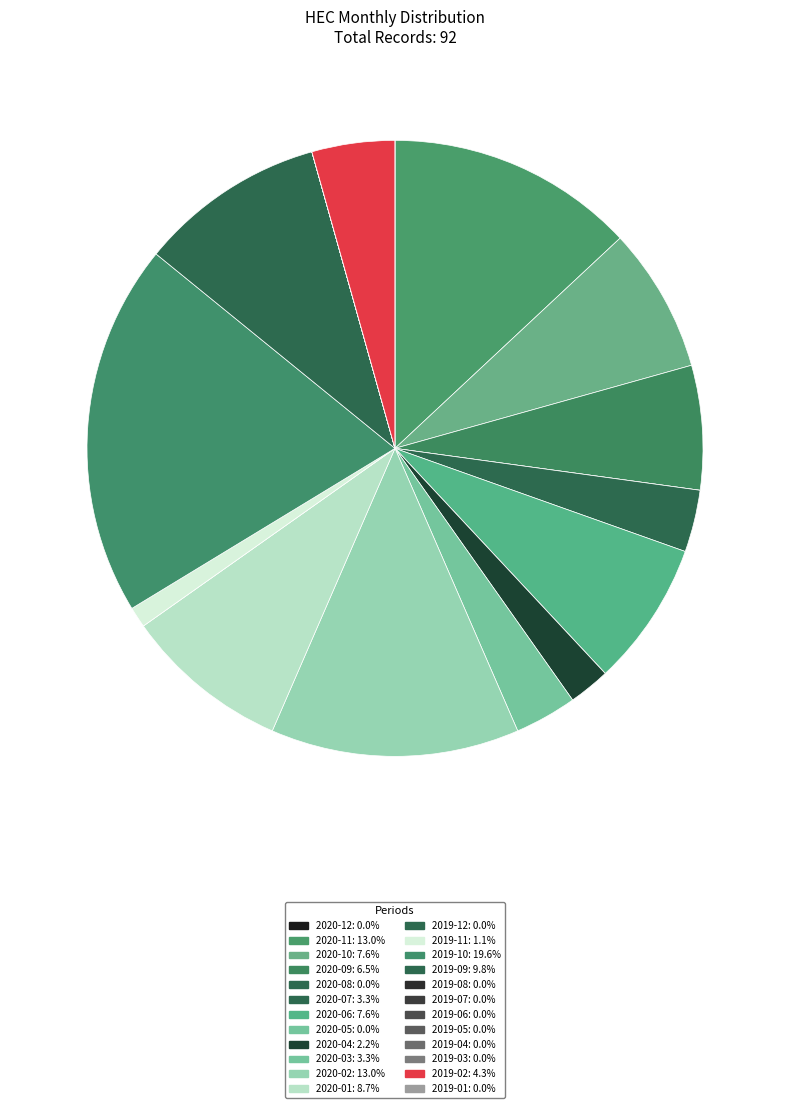

How many segments does this pie chart have?

24